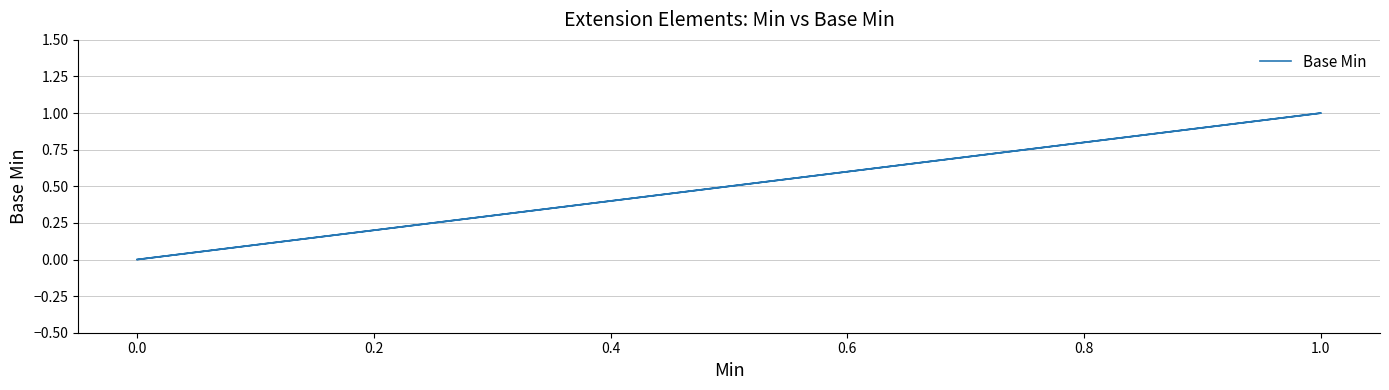

How many series are shown in this chart?

1